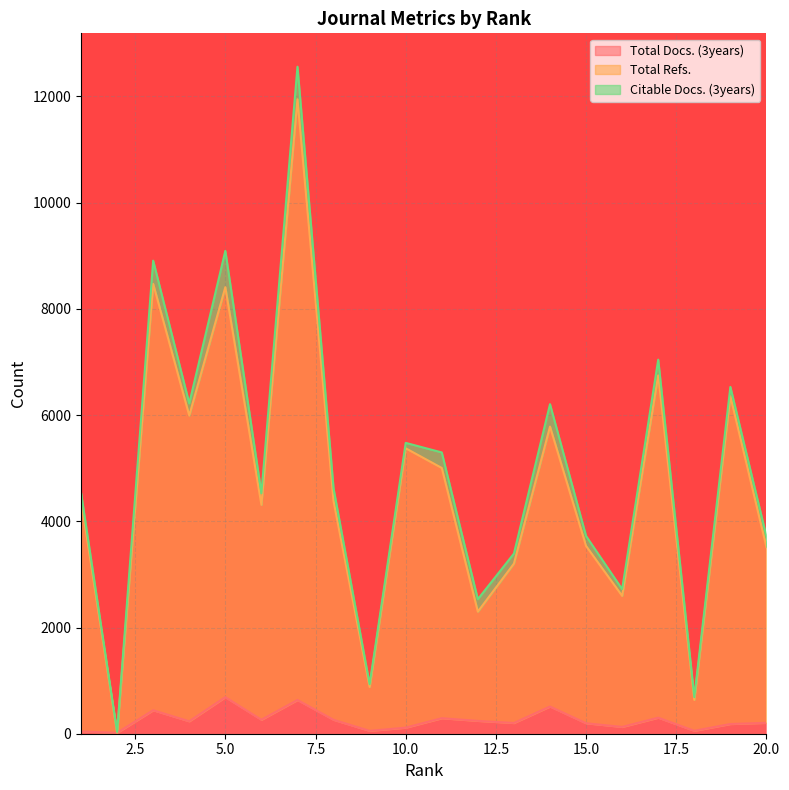

What is the total value across all series at 12?

2541